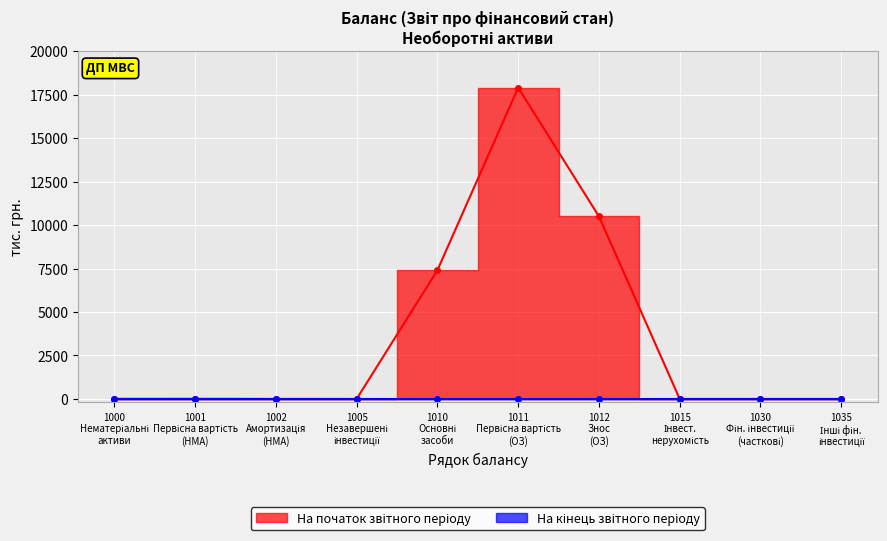

What is the difference between the первісна вартість values at На початок звітного періоду and На кінець звітного періоду?

17908